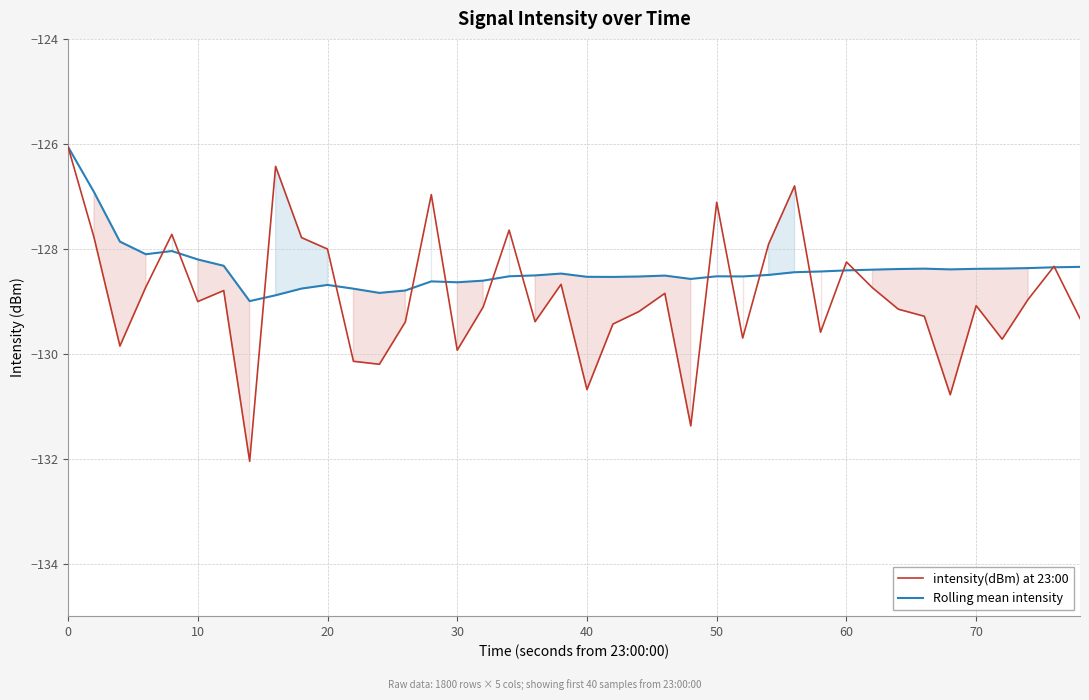

List the series in order of their overall mean, highest first.

Rolling mean intensity, intensity(dBm) at 23:00